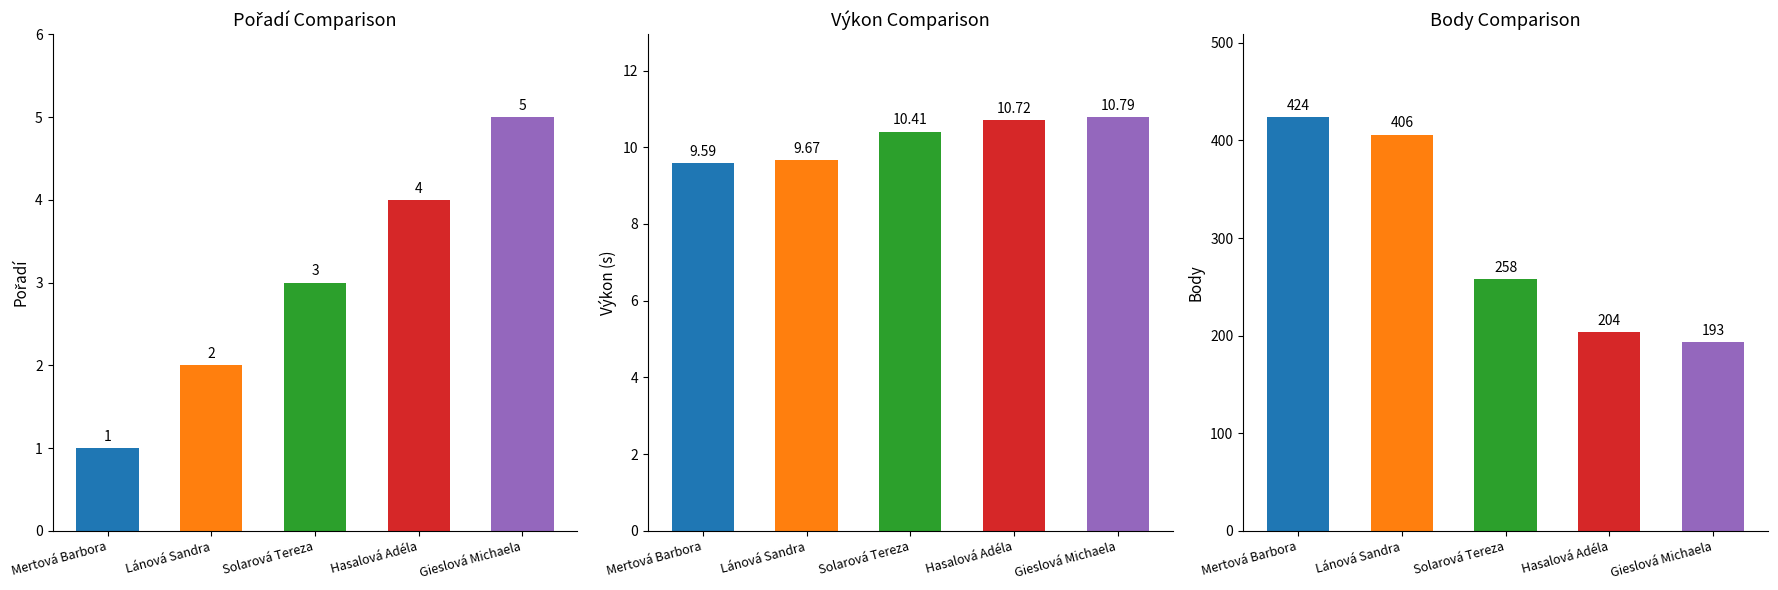

True or false: Výkon has a value of 9.7 at Lánová Sandra.

True